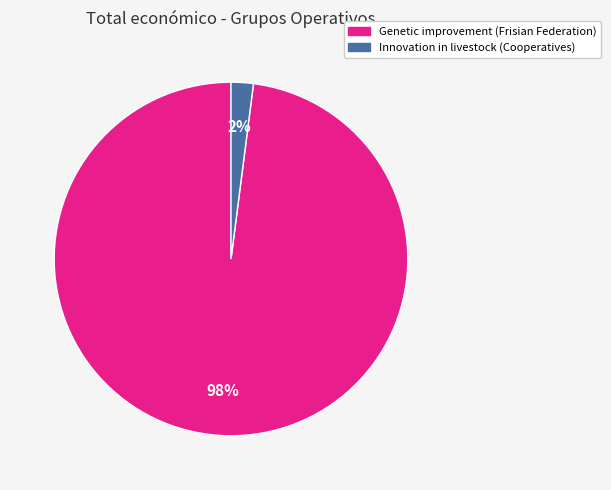

Which slice is the smallest?

Innovation in livestock (Cooperatives)